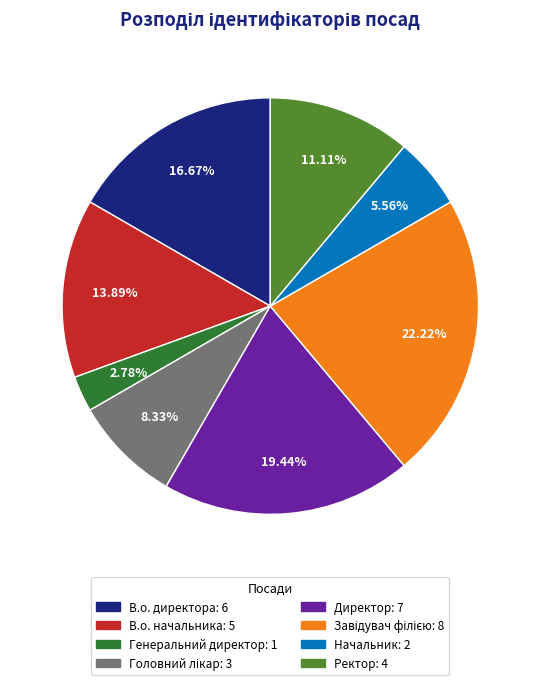

What is the ratio of the value at Начальник to the value at Генеральний директор?

2.0